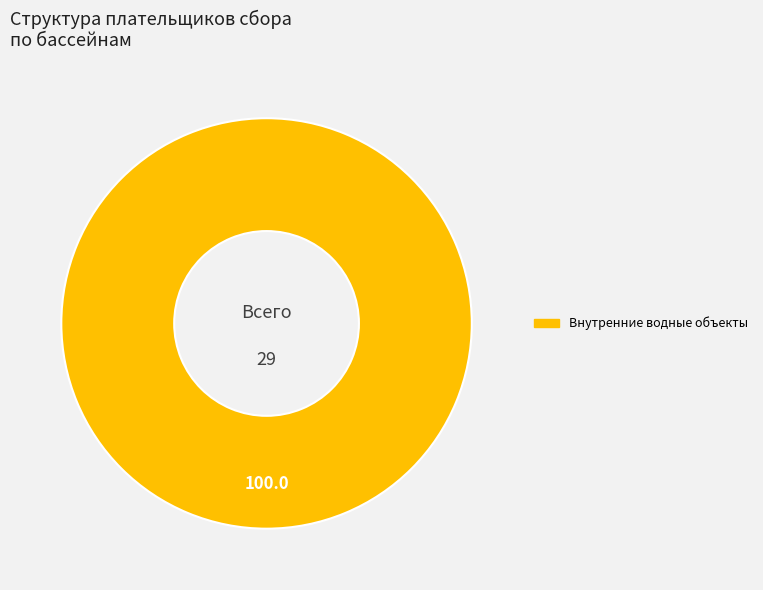

Is there a majority slice in this chart?

Yes